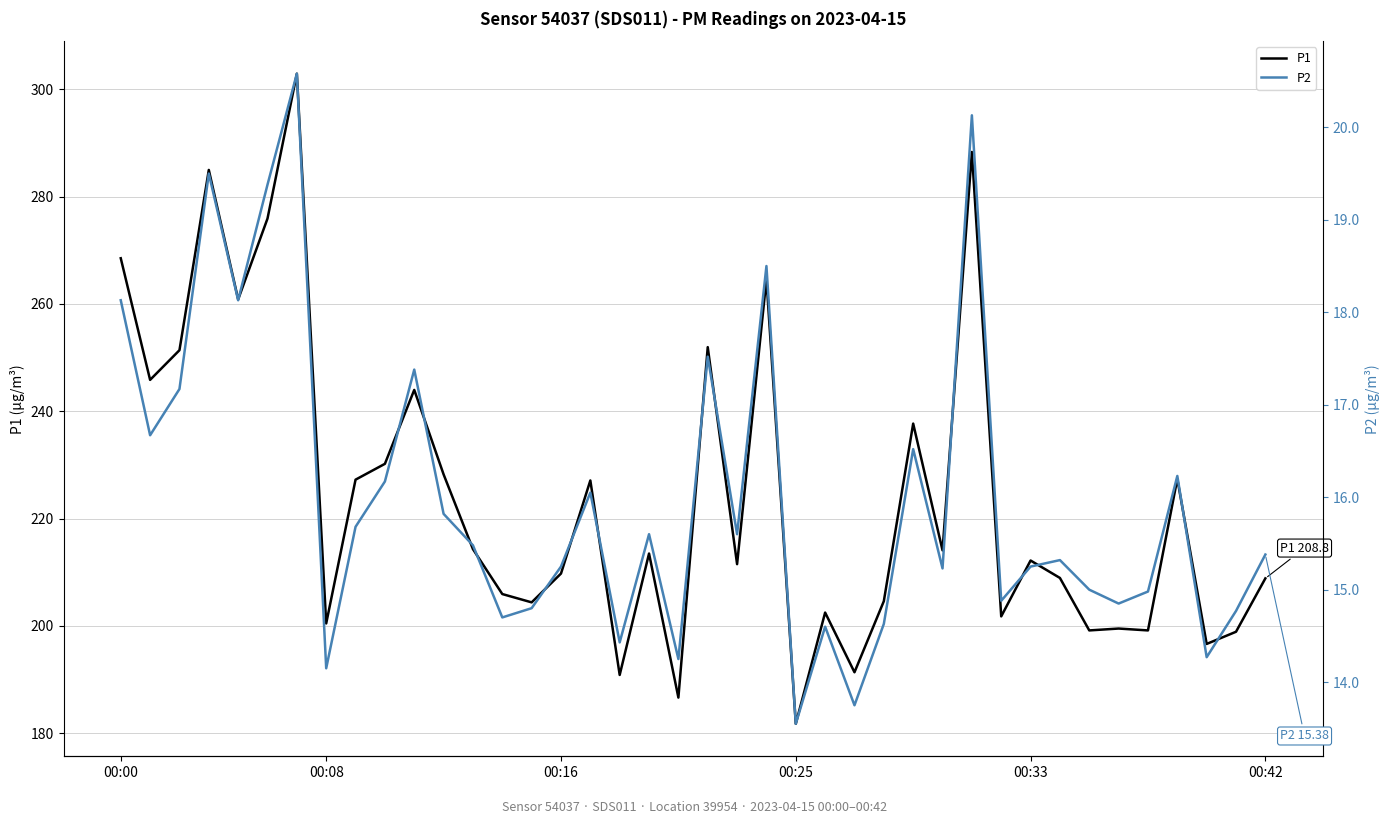

What is the label of the 40th point from the right?

00:00